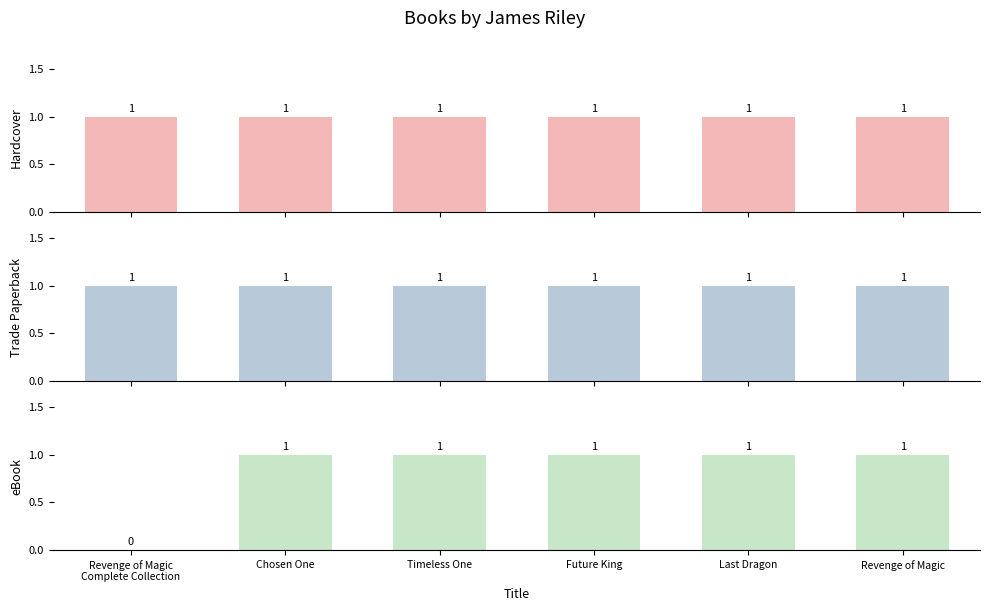

Is it true that Hardcover equals 1 at Revenge of Magic?

False